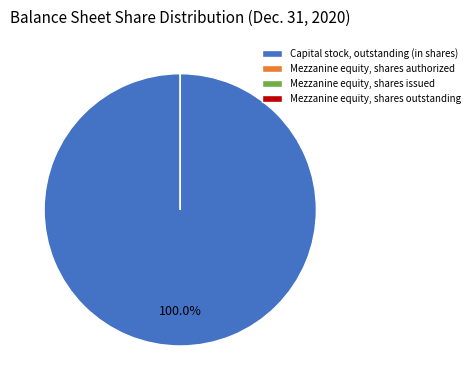

Which slice is the smallest?

Mezzanine equity, shares issued